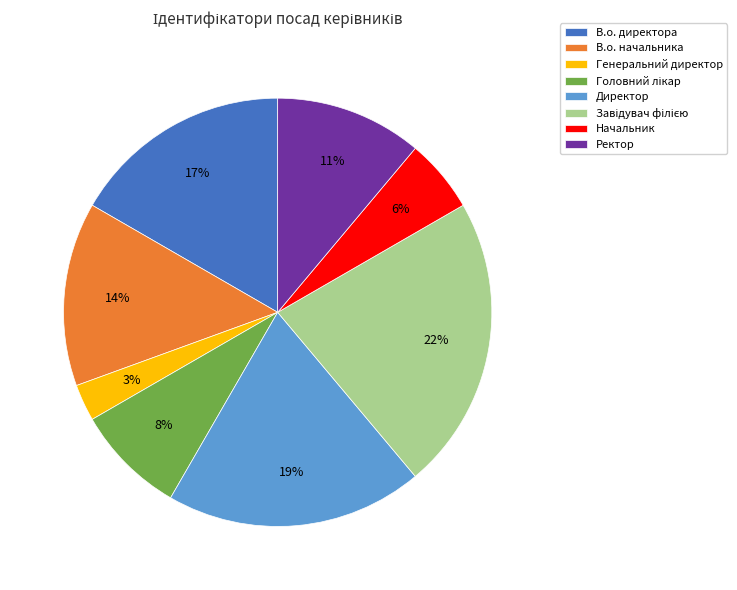

Between Директор and В.о. начальника, which is larger?

Директор